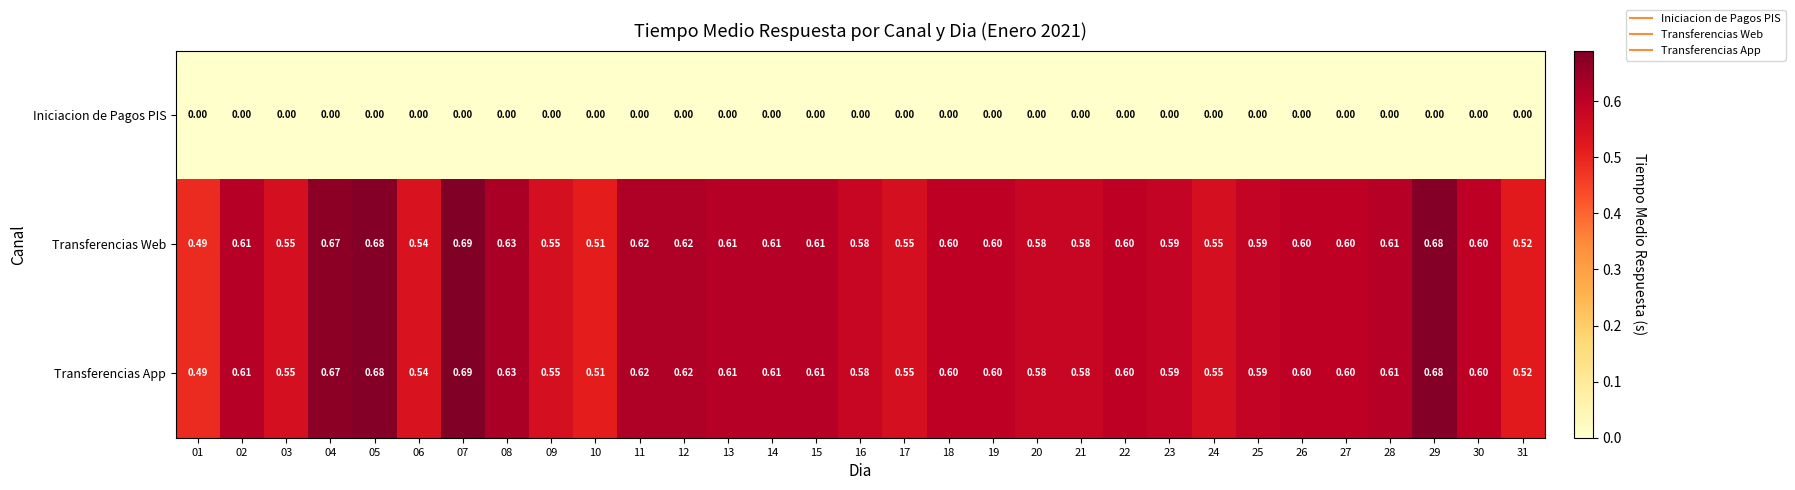

What is the total value across all series at 11?

1.2